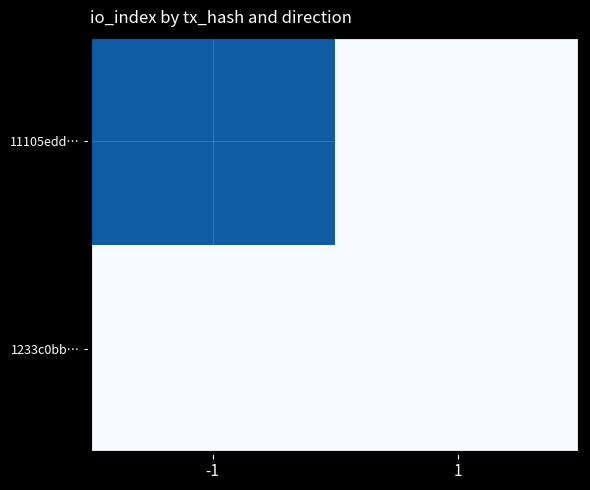

Count the number of categories in the chart.

2